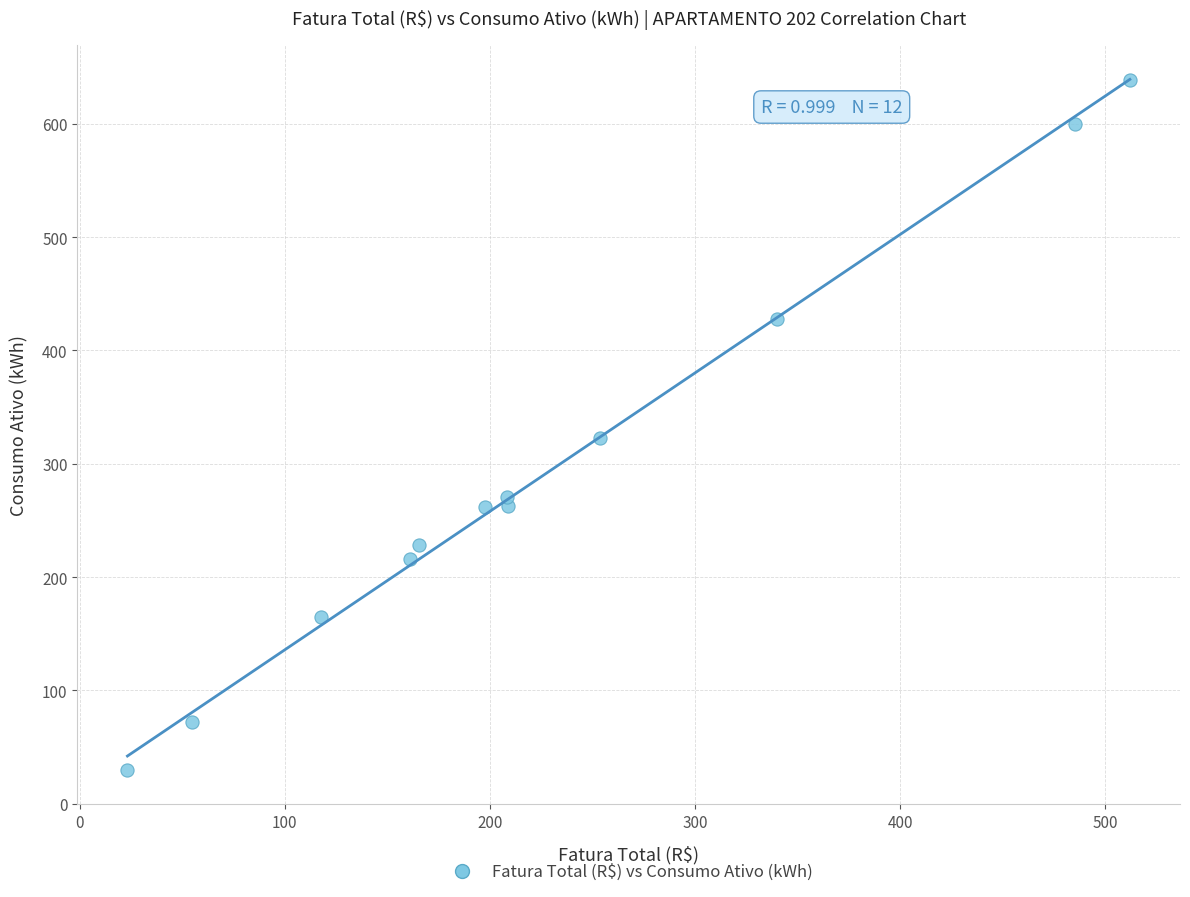

What is the range of Y values (max minus min)?

609